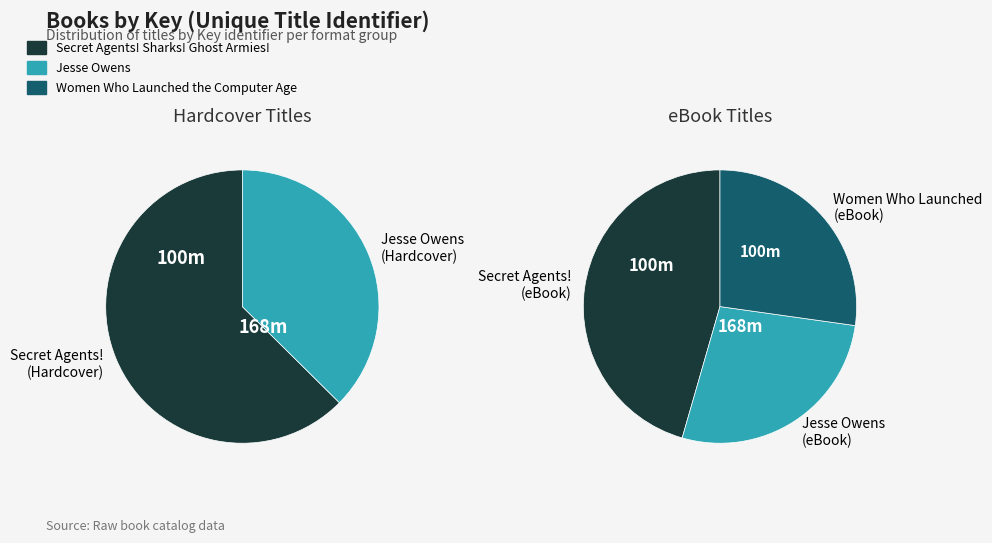

Which series has the largest range (max minus min)?

Secret Agents! Sharks! Ghost Armies!